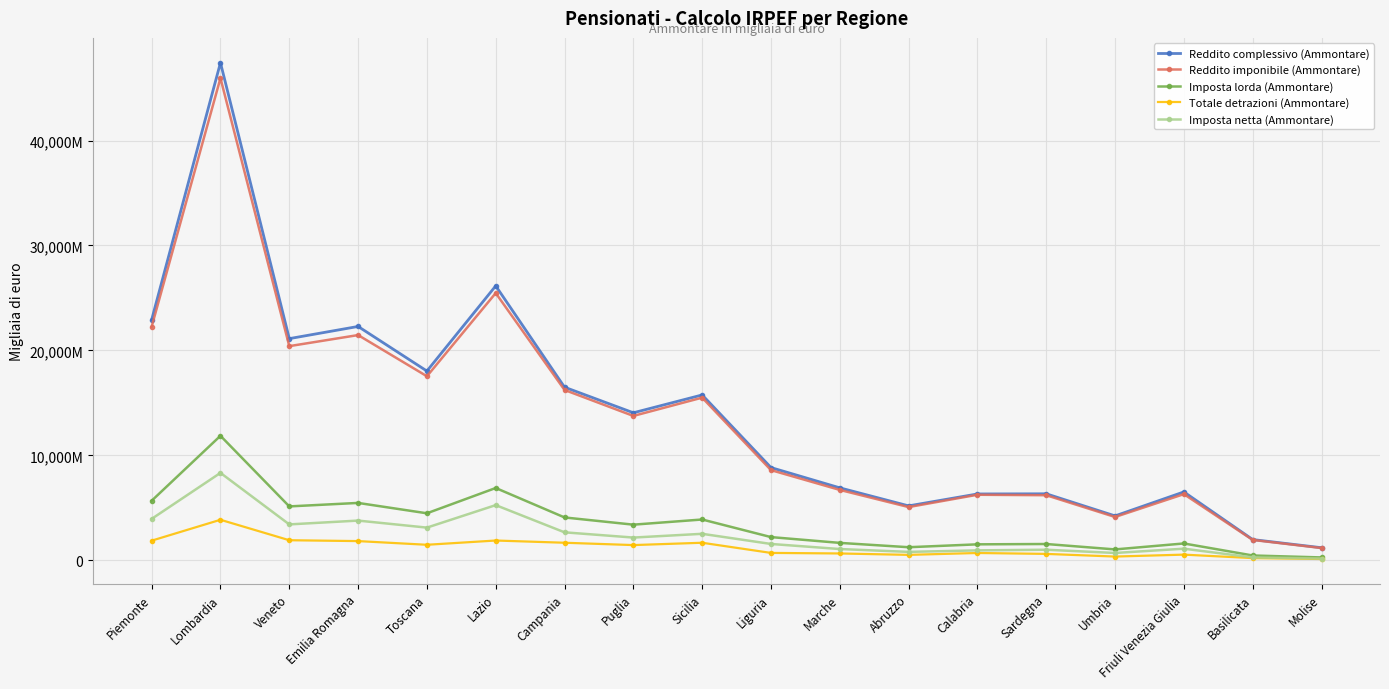

What is the maximum value shown in the chart?

47410410